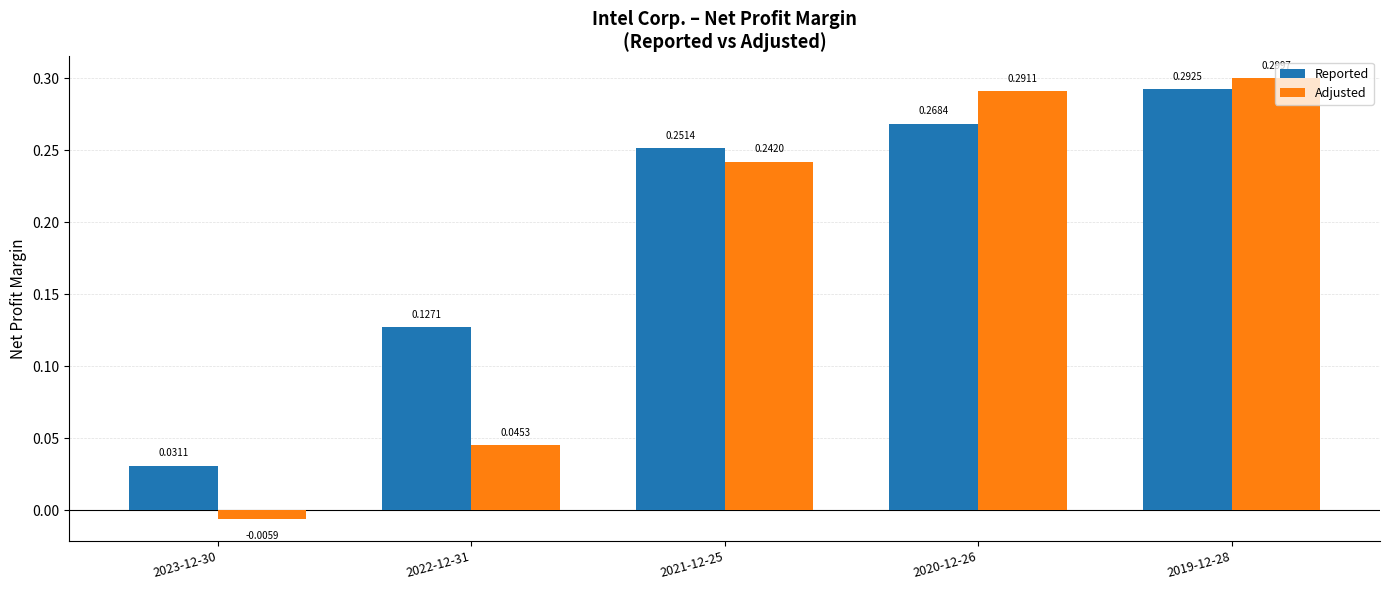

Where does the Adjusted series first go above 0?

2022-12-31